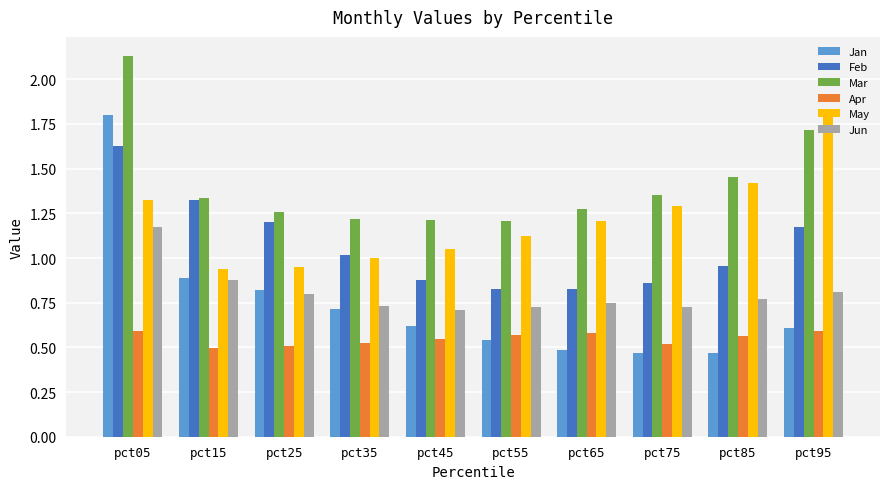

How many bars are there in each group?

6